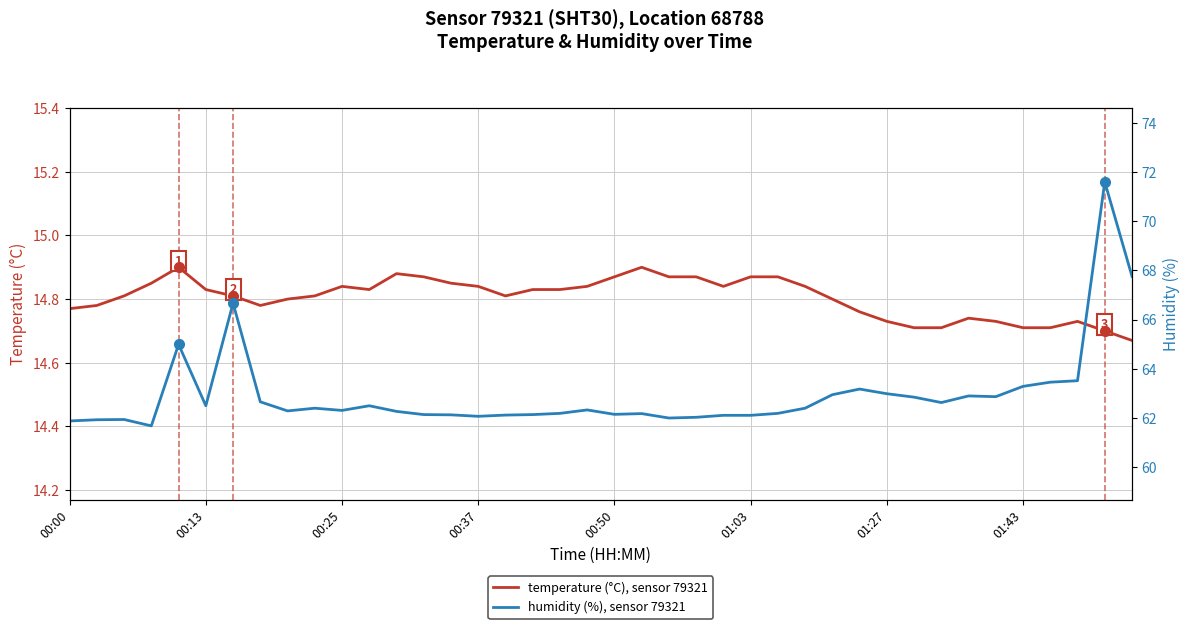

What is the value of the temperature (°C) point at the 21st from the left?

14.9